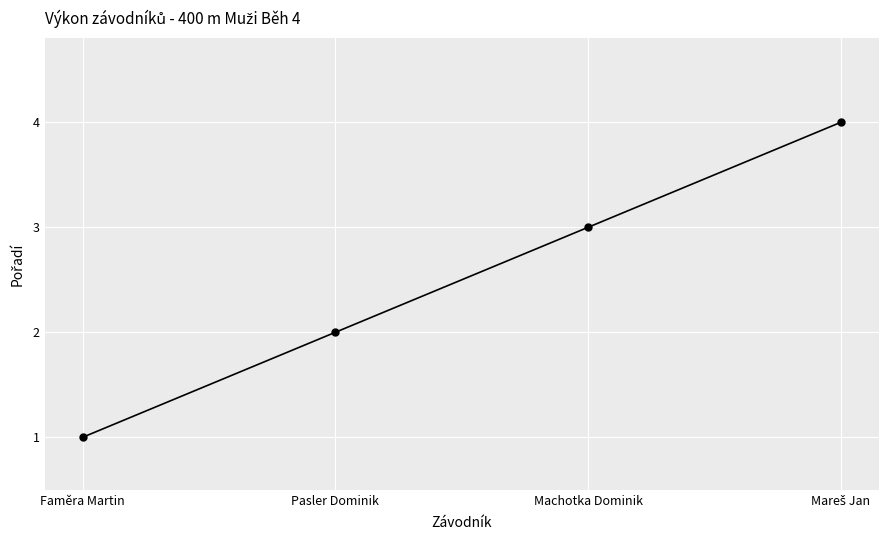

True or false: the data shows 1 at Machotka Dominik.

False